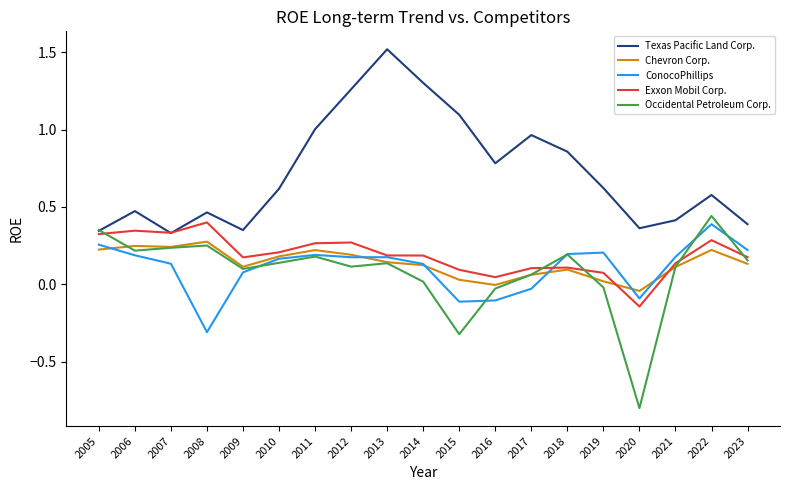

How many negative values does the Exxon Mobil Corp. series have?

1